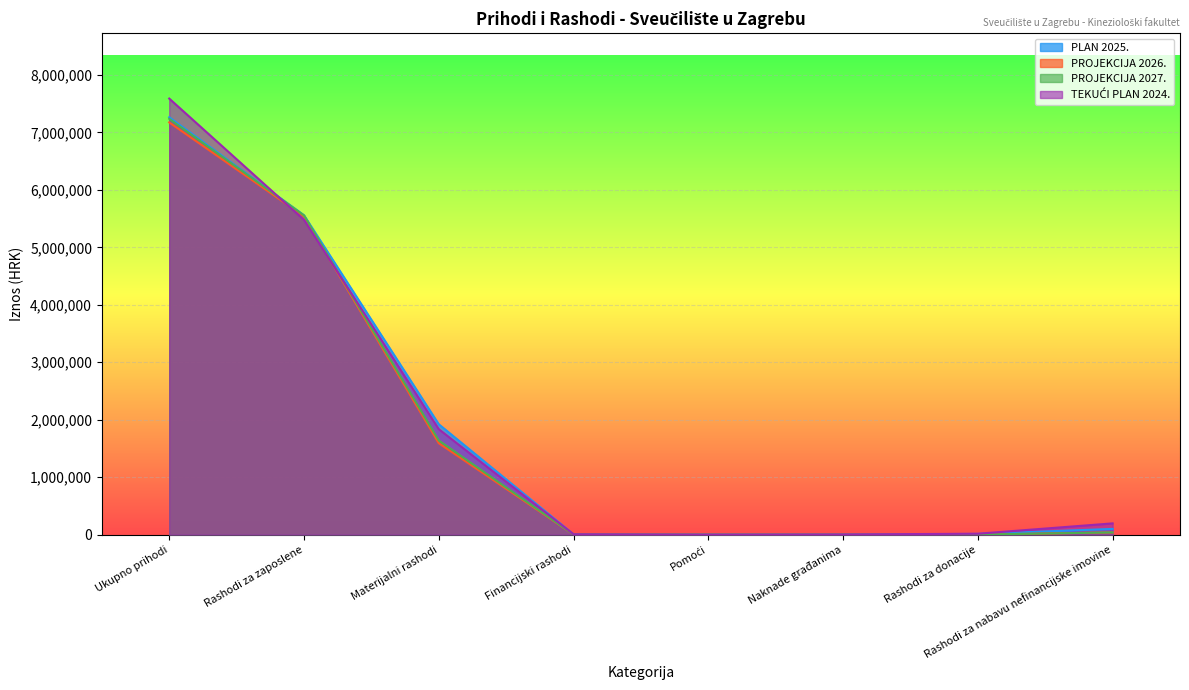

Which has a higher value, Financijski rashodi or Rashodi za nabavu nefinancijske imovine?

Rashodi za nabavu nefinancijske imovine